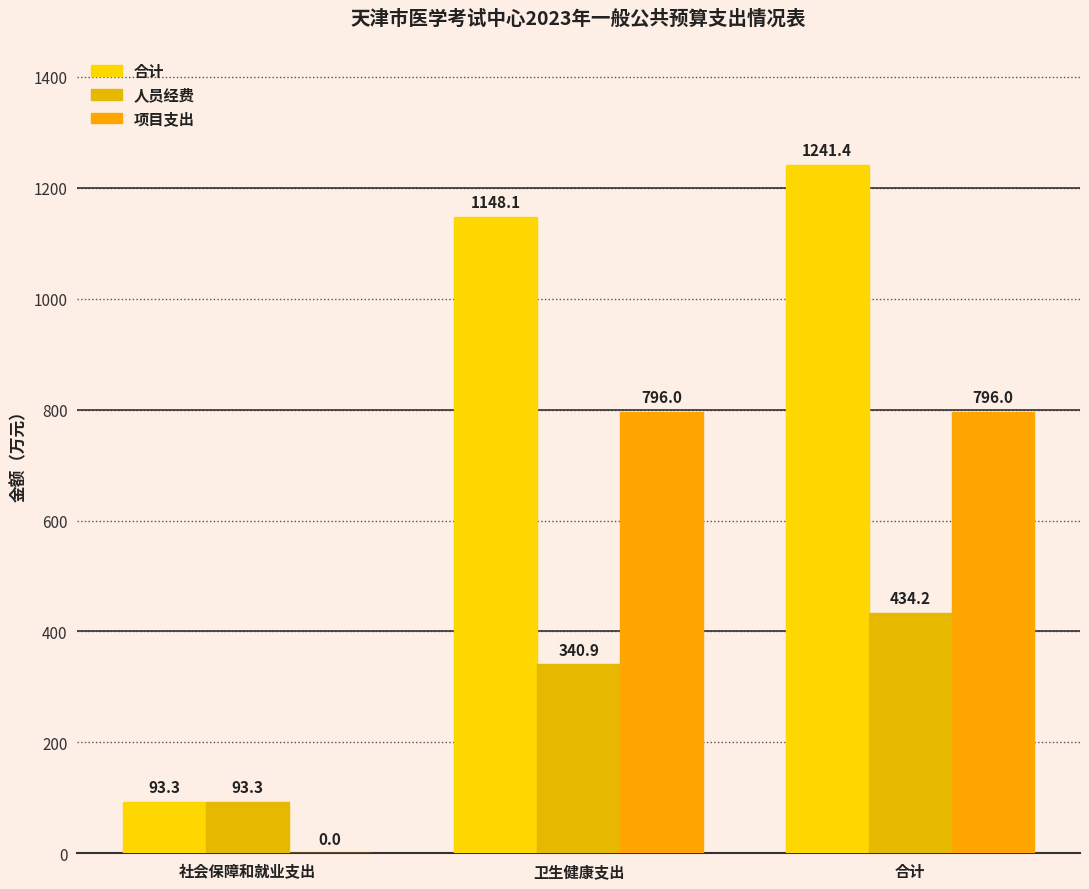

Are the bars horizontal?

No